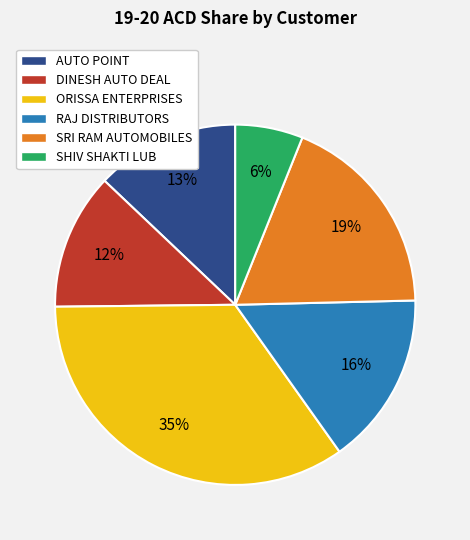

Is it true that AUTO POINT is 13% of the pie?

True